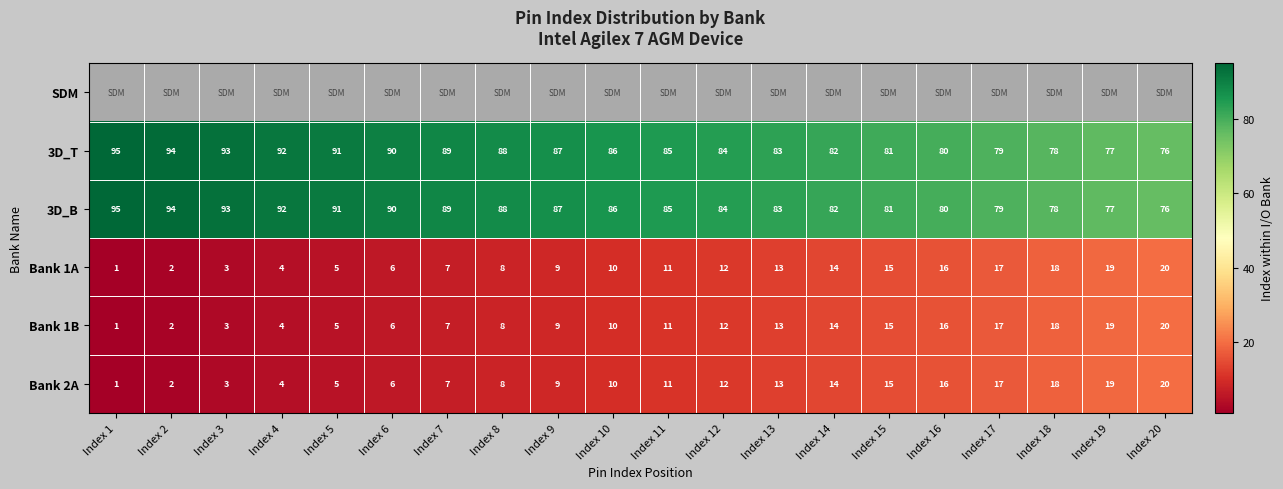

How many data points in 3D_B are less than 86?

10